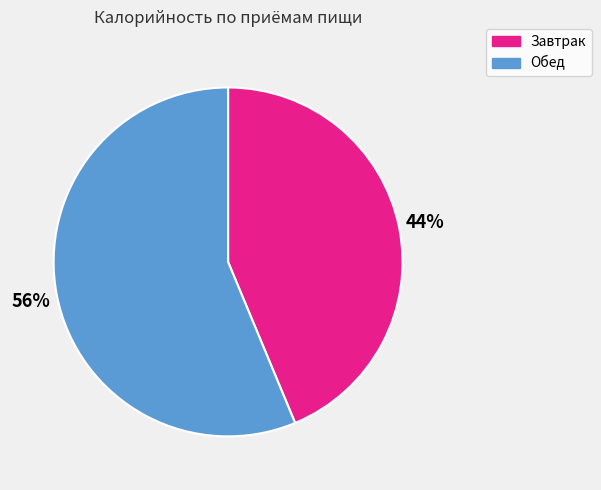

To the nearest percent, what is the combined percentage of Завтрак and Обед?

100%